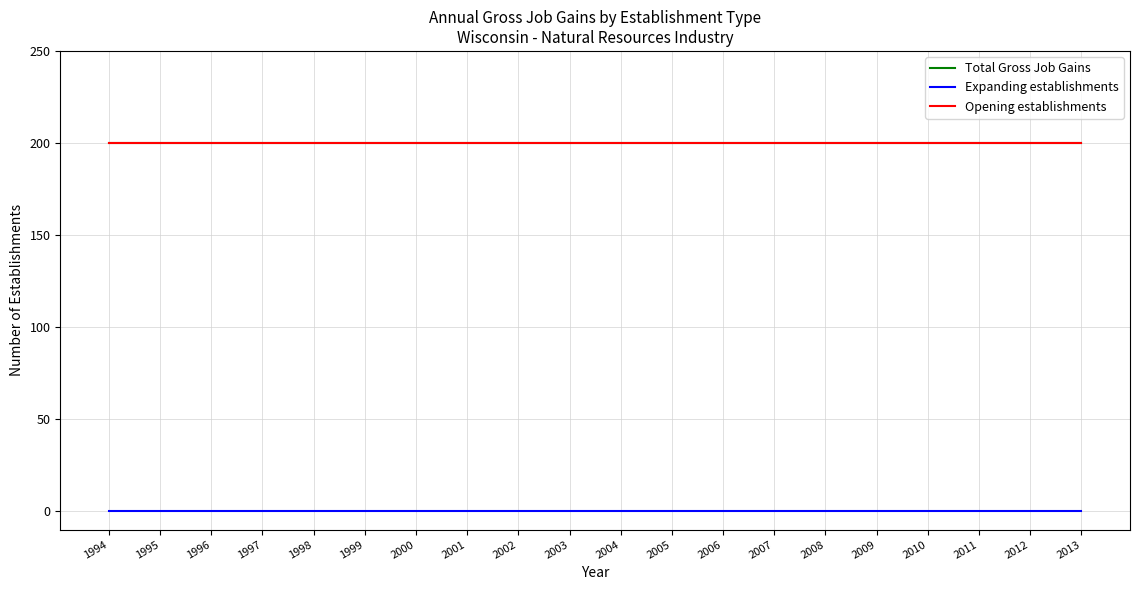

True or false: Expanding establishments and Total Gross Job Gains cross at least once.

False